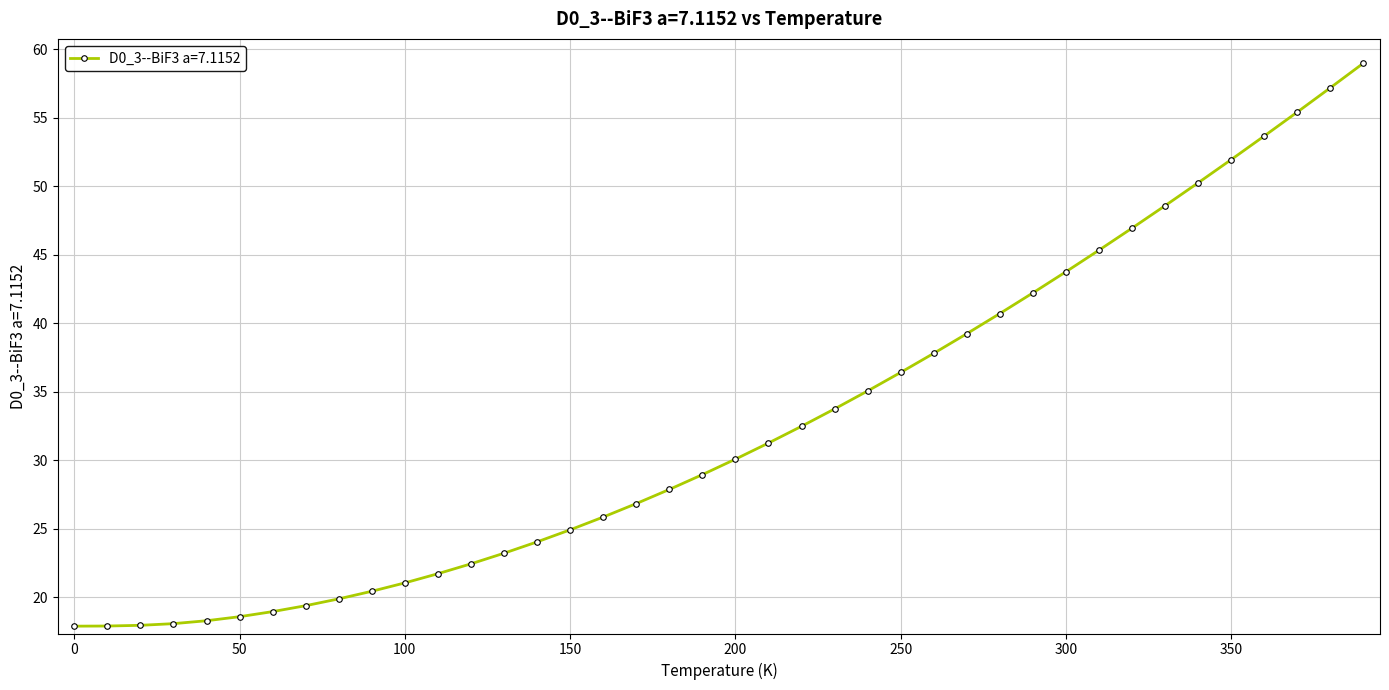

What is the maximum value shown in the chart?

59.0